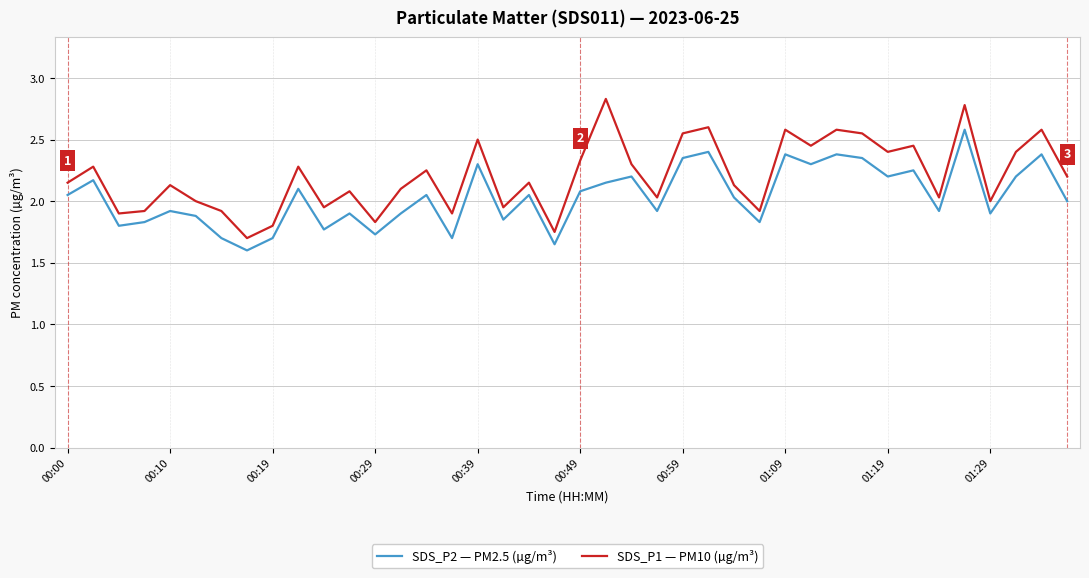

At how many categories does at least one series exceed 1?

40